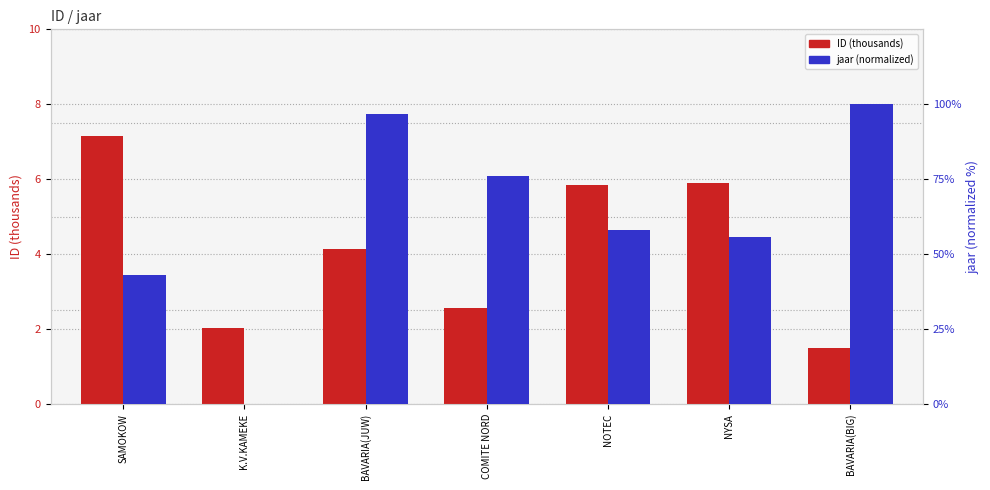

Where is ID (thousands) nearest to the value 4?

BAVARIA(JUW)